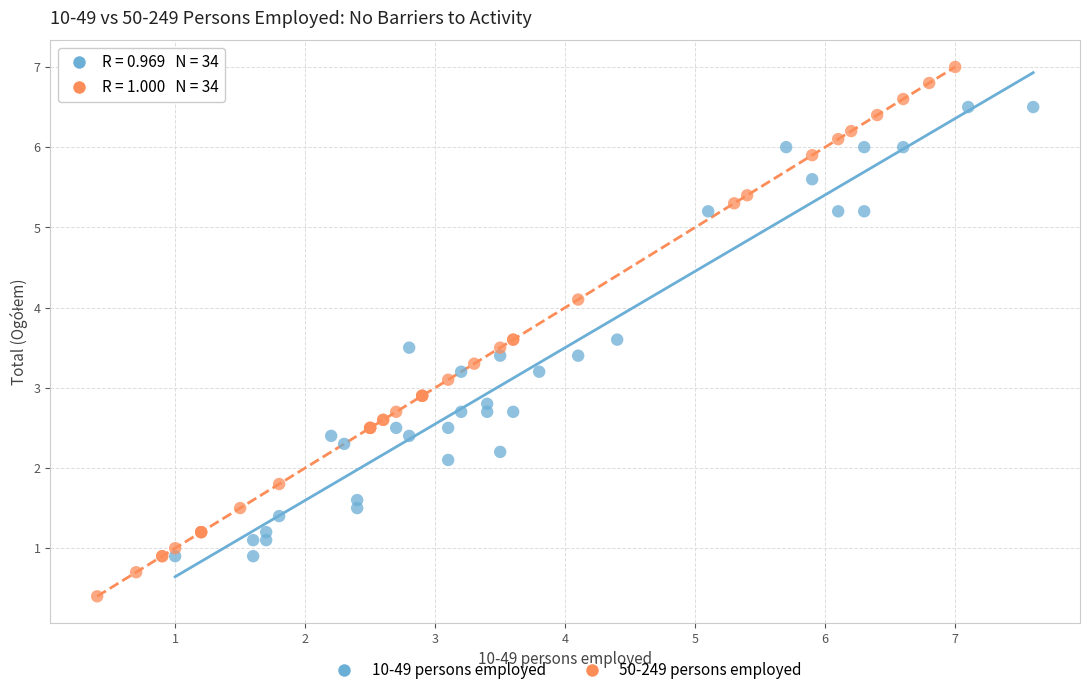

What are all the series names shown in the legend?

10-49 persons employed, 50-249 persons employed